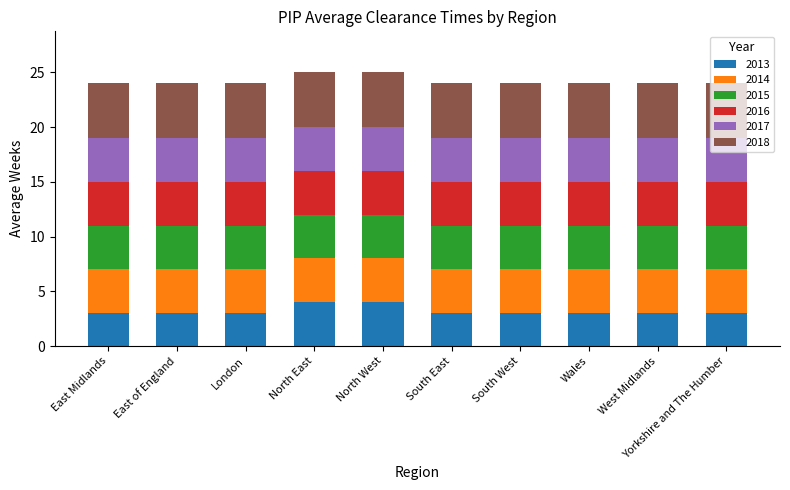

What is the highest value of the 2013 series?

4